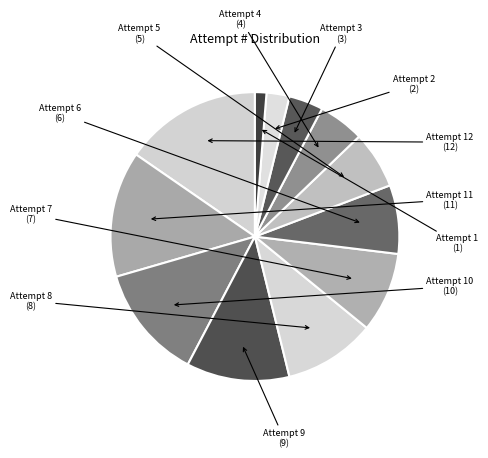

Rank the categories by value from lowest to highest.

Attempt 1, Attempt 2, Attempt 3, Attempt 4, Attempt 5, Attempt 6, Attempt 7, Attempt 8, Attempt 9, Attempt 10, Attempt 11, Attempt 12